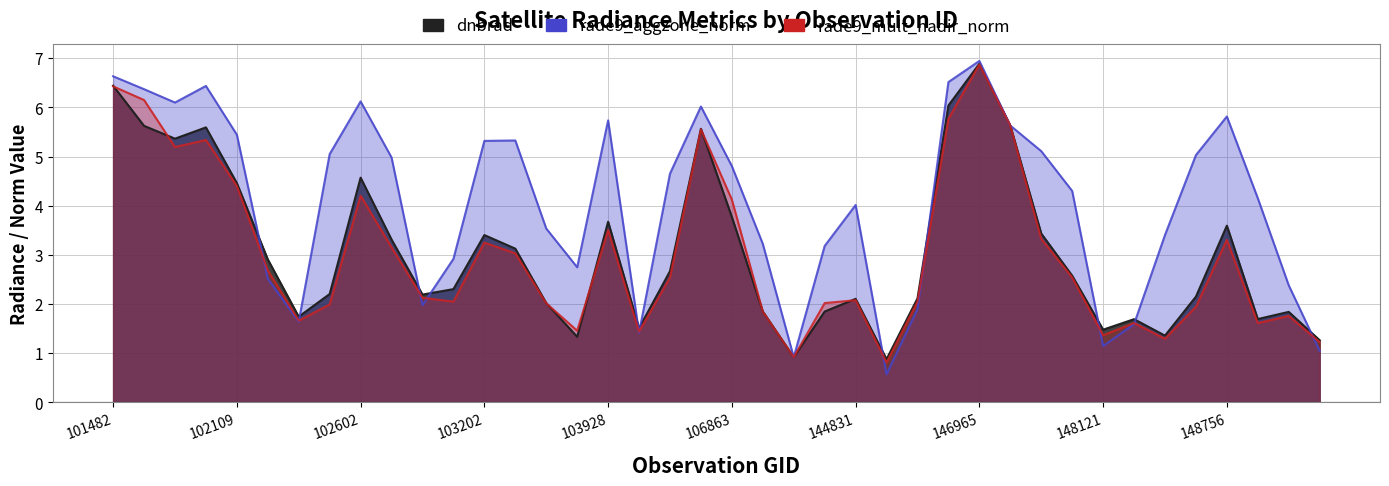

What is the sum of the rade9_aggzone_norm values at 106863 and 20?

7.3